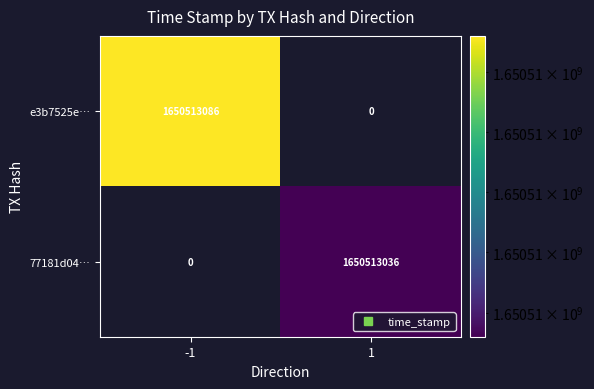

What is the sum of all 77181d04… values?

1650513036